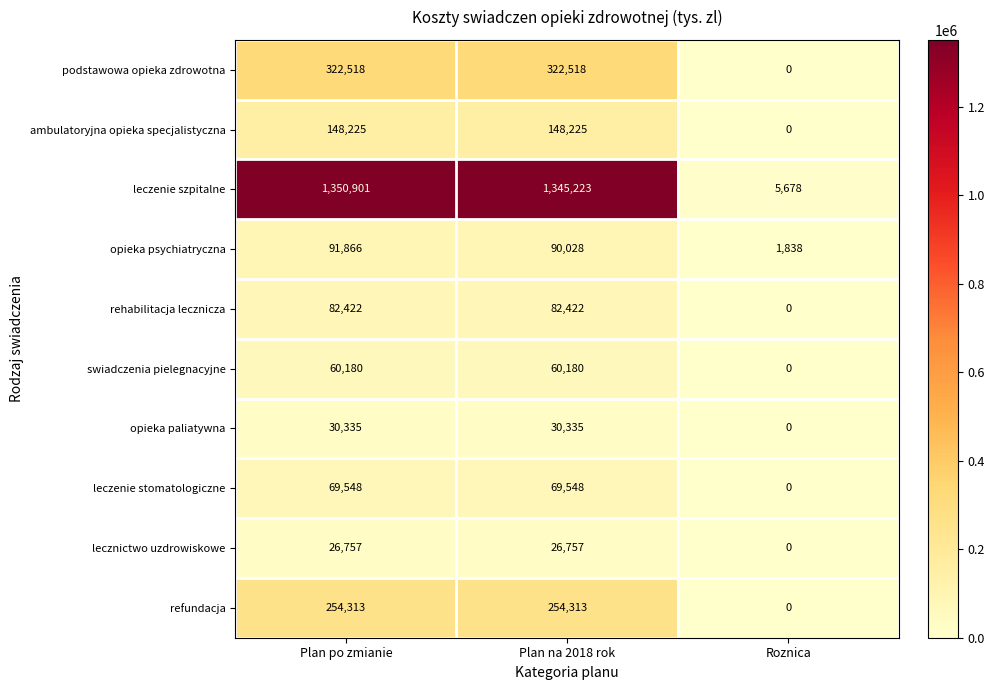

Which category has the highest value in the opieka psychiatryczna series?

Plan po zmianie